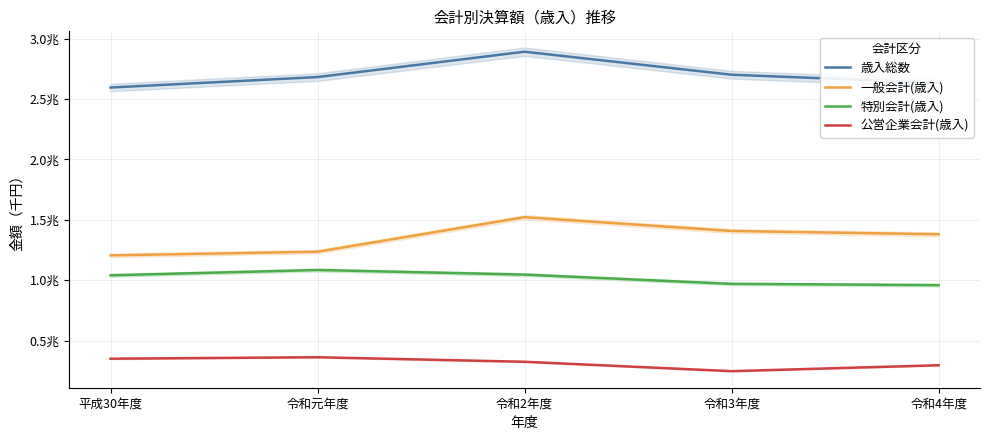

How many values in the 公営企業会計(歳入) series are below 324146574?

2